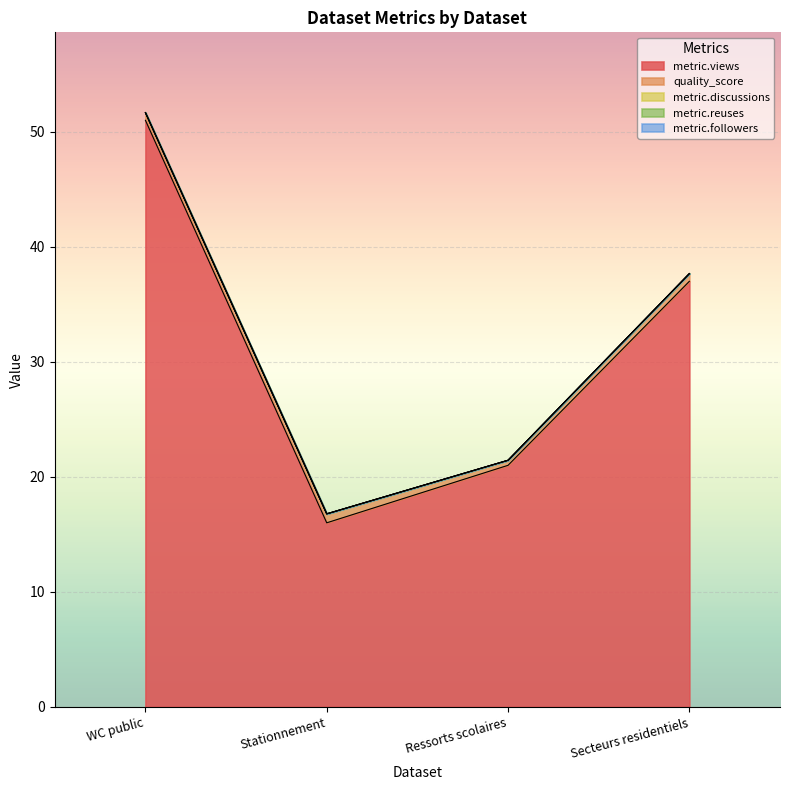

Between WC public and Stationnement, which is larger?

WC public